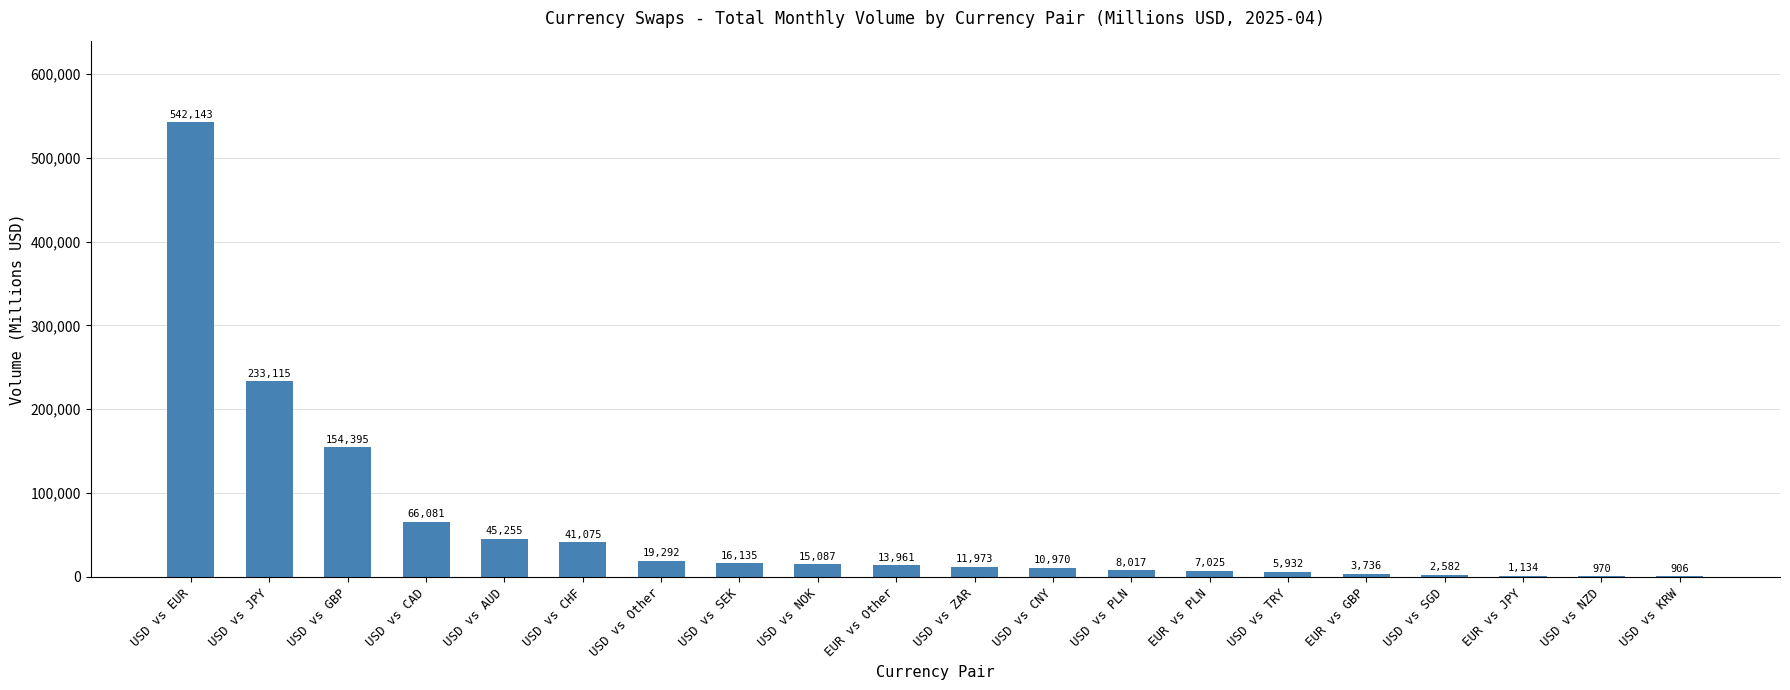

Is it true that the value at USD vs EUR is 542143?

True